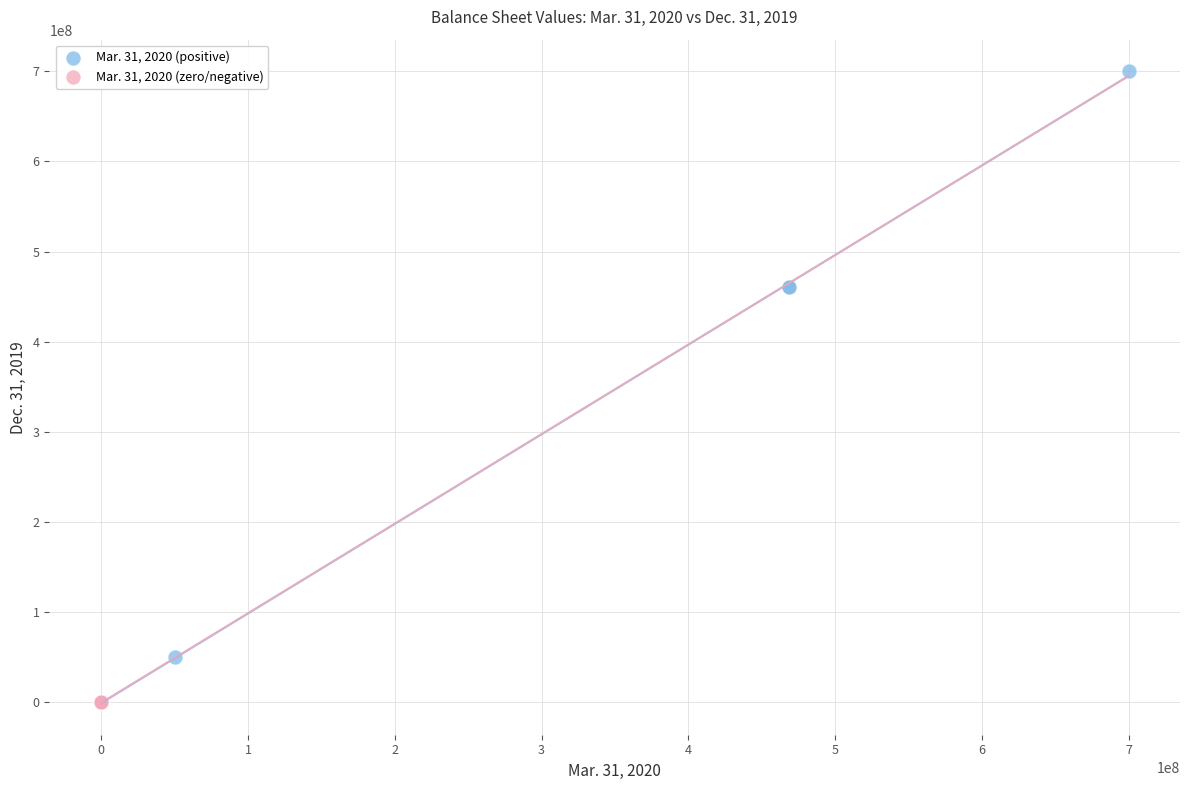

Which series reaches the maximum Y coordinate?

Mar. 31, 2020 (positive)